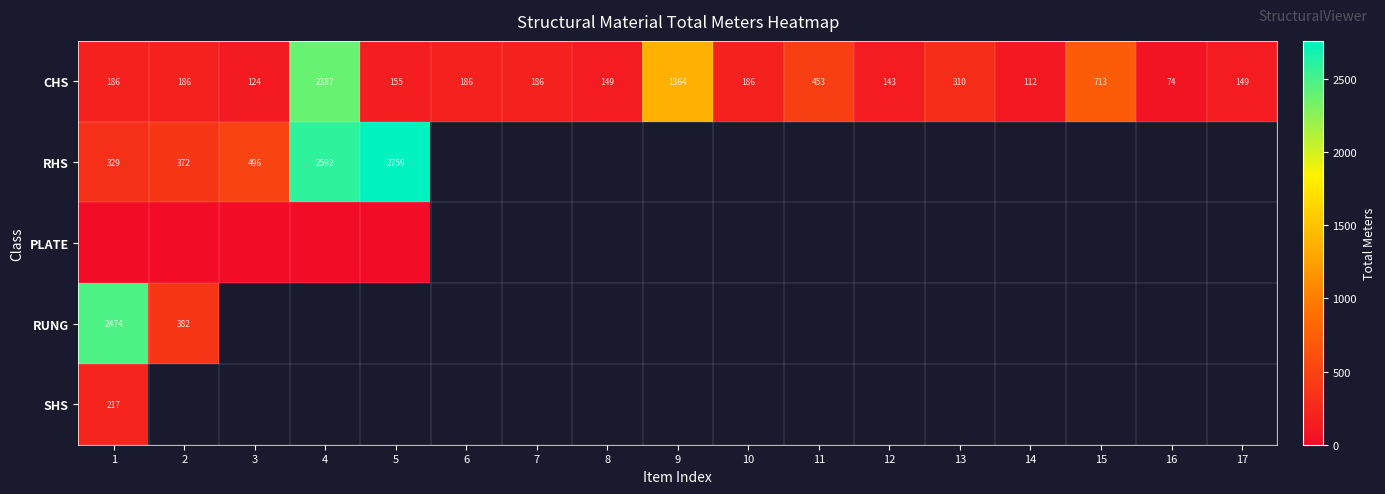

At which category is the sum across all series the highest?

1